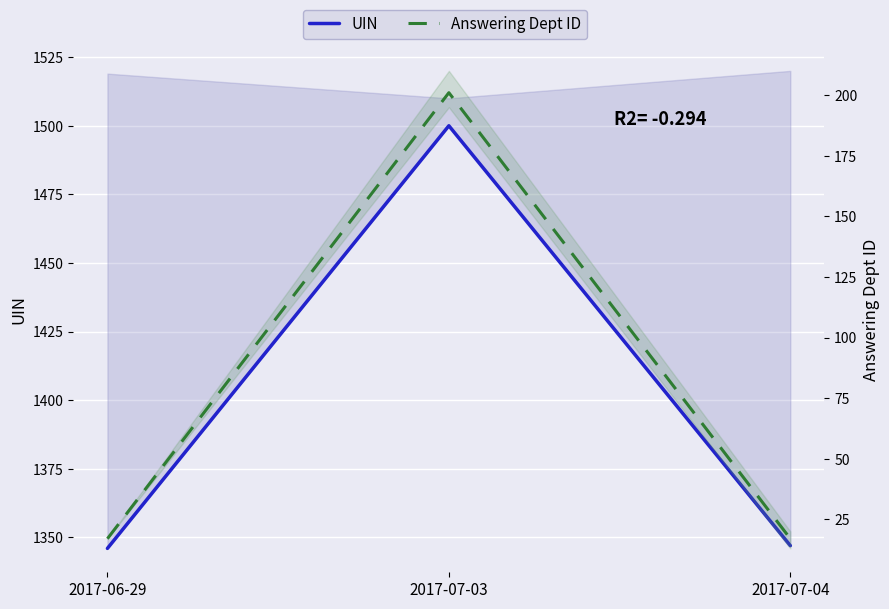

Which has a higher value, 2017-06-29 or 2017-07-04?

2017-07-04